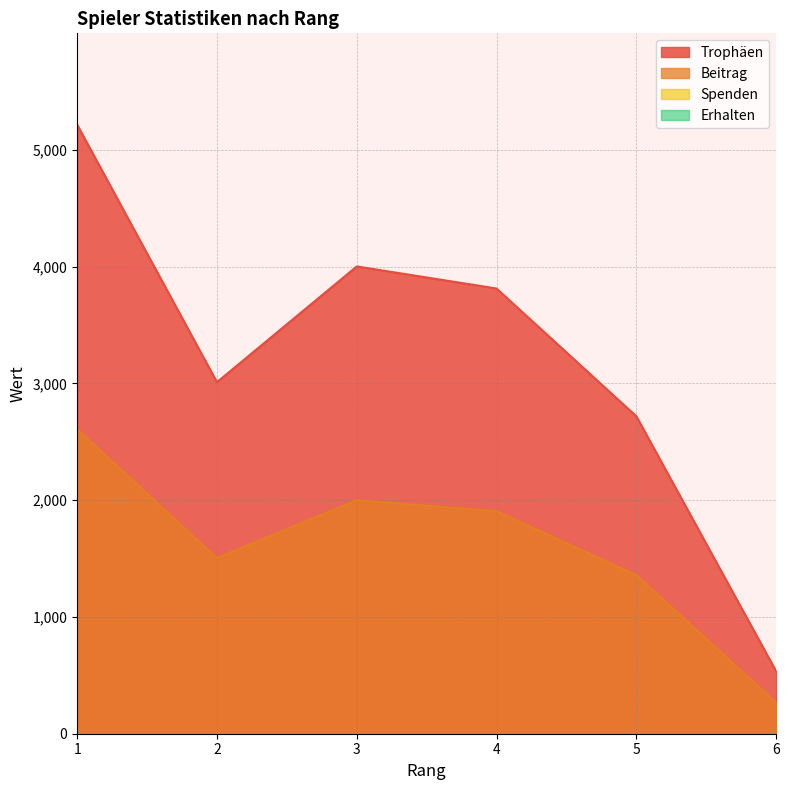

Is it true that Trophäen equals 5090 at 2?

False